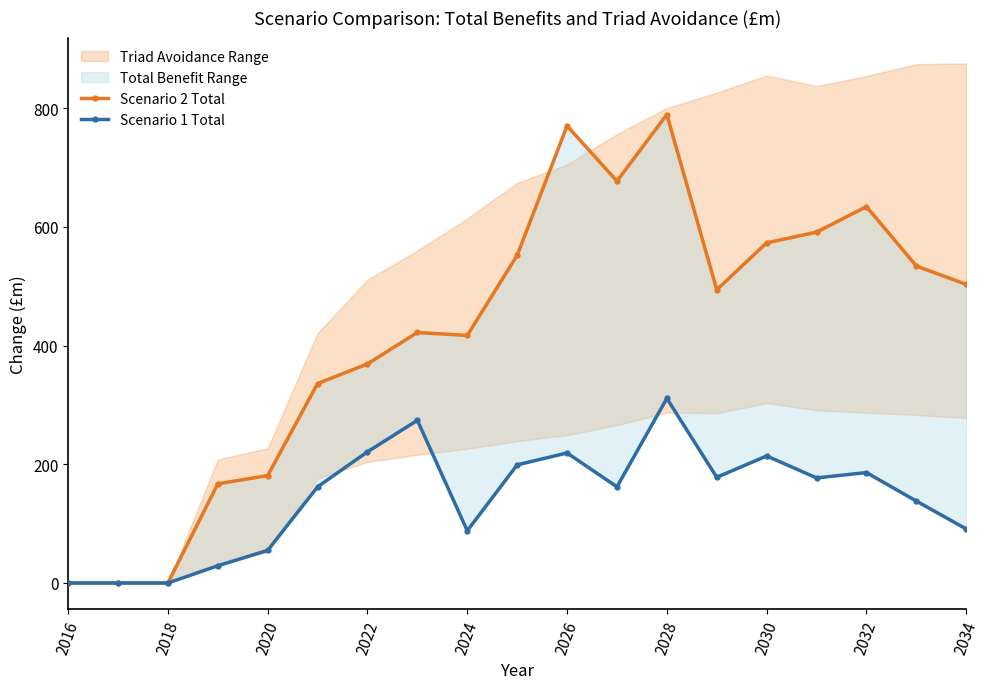

Rank the series by their maximum value, from highest to lowest.

Scenario 2 Total, Scenario 1 Total